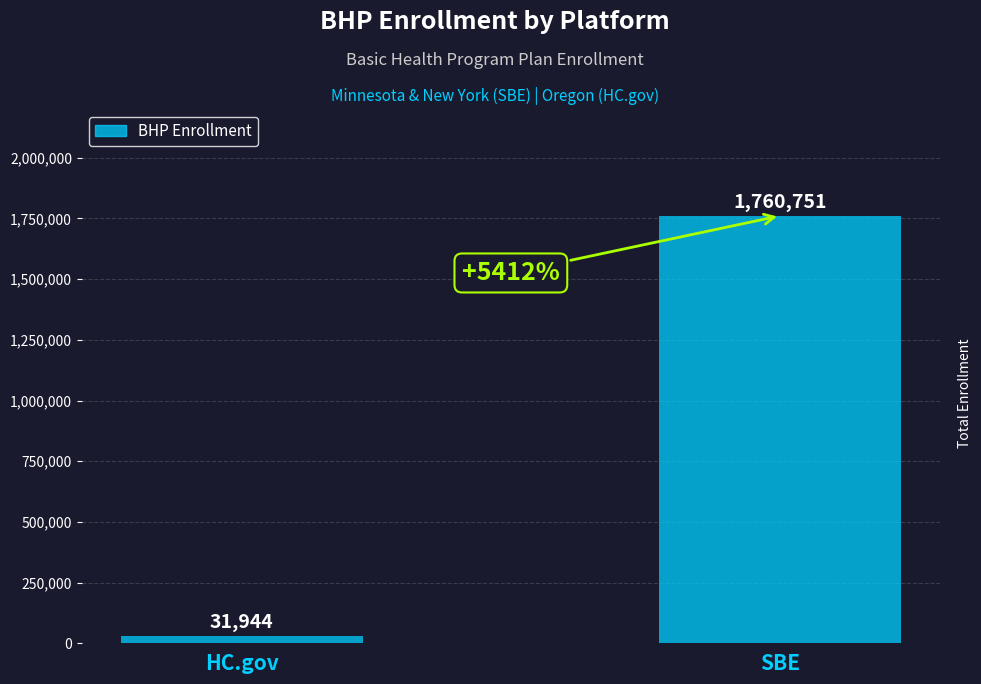

What is the difference between the maximum and minimum values?

1728807